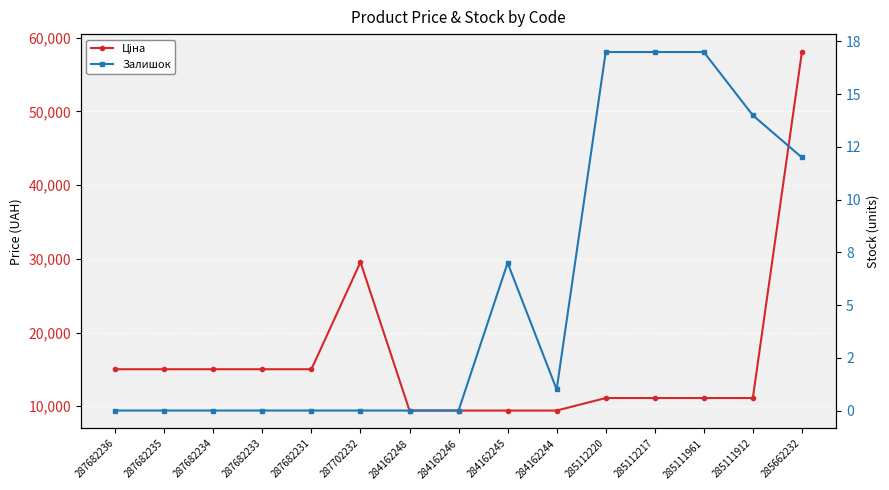

What is the highest value of the Ціна series?

58037.0